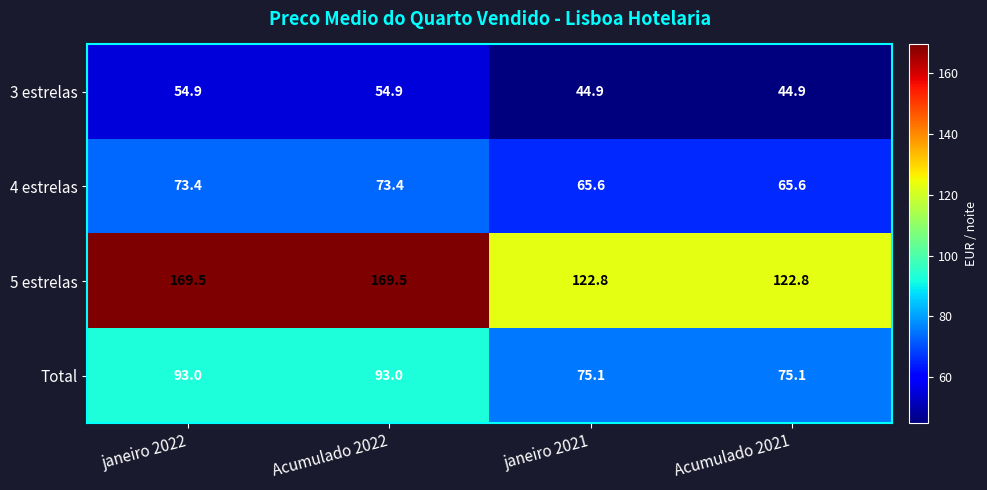

The 3 estrelas series shows 37.8 at janeiro 2022. True or false?

False